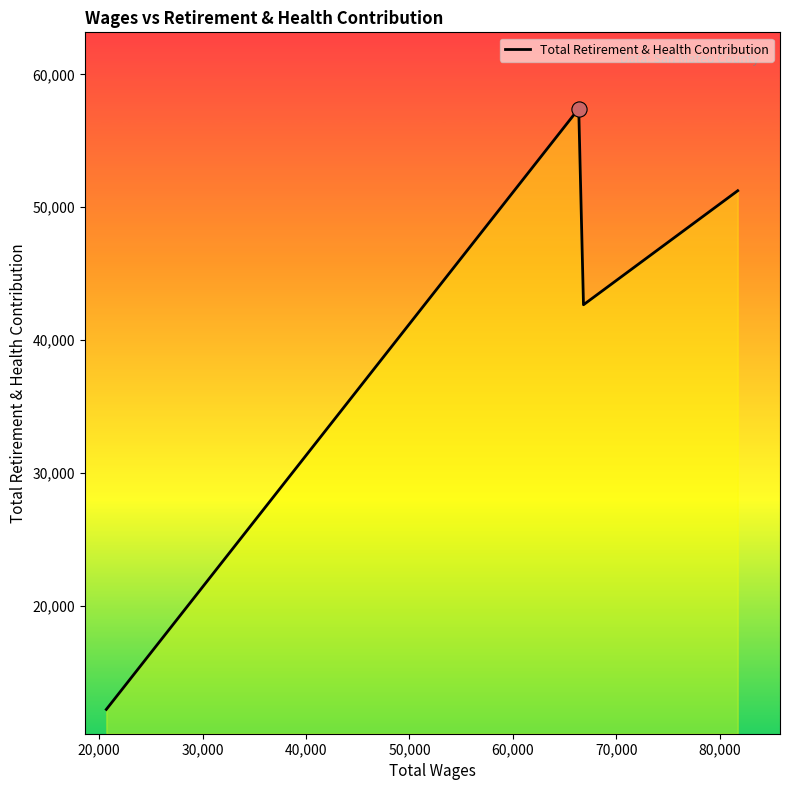

What is the difference between the maximum and minimum values?

45220